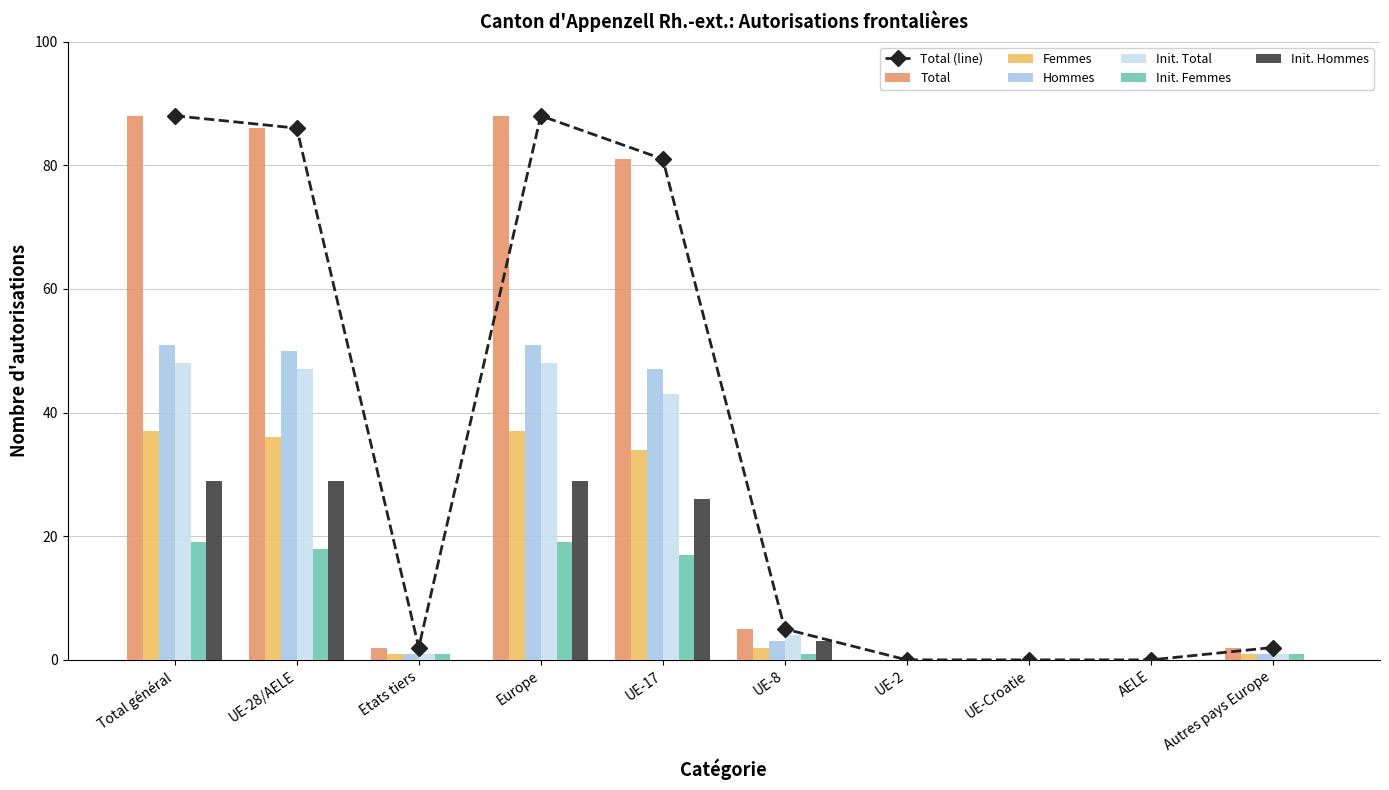

Which category has the lowest value in the Hommes series?

UE-2